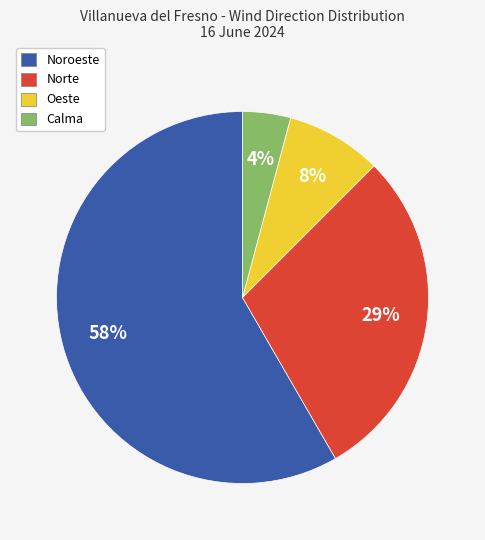

True or false: Norte accounts for 43% of the total.

False